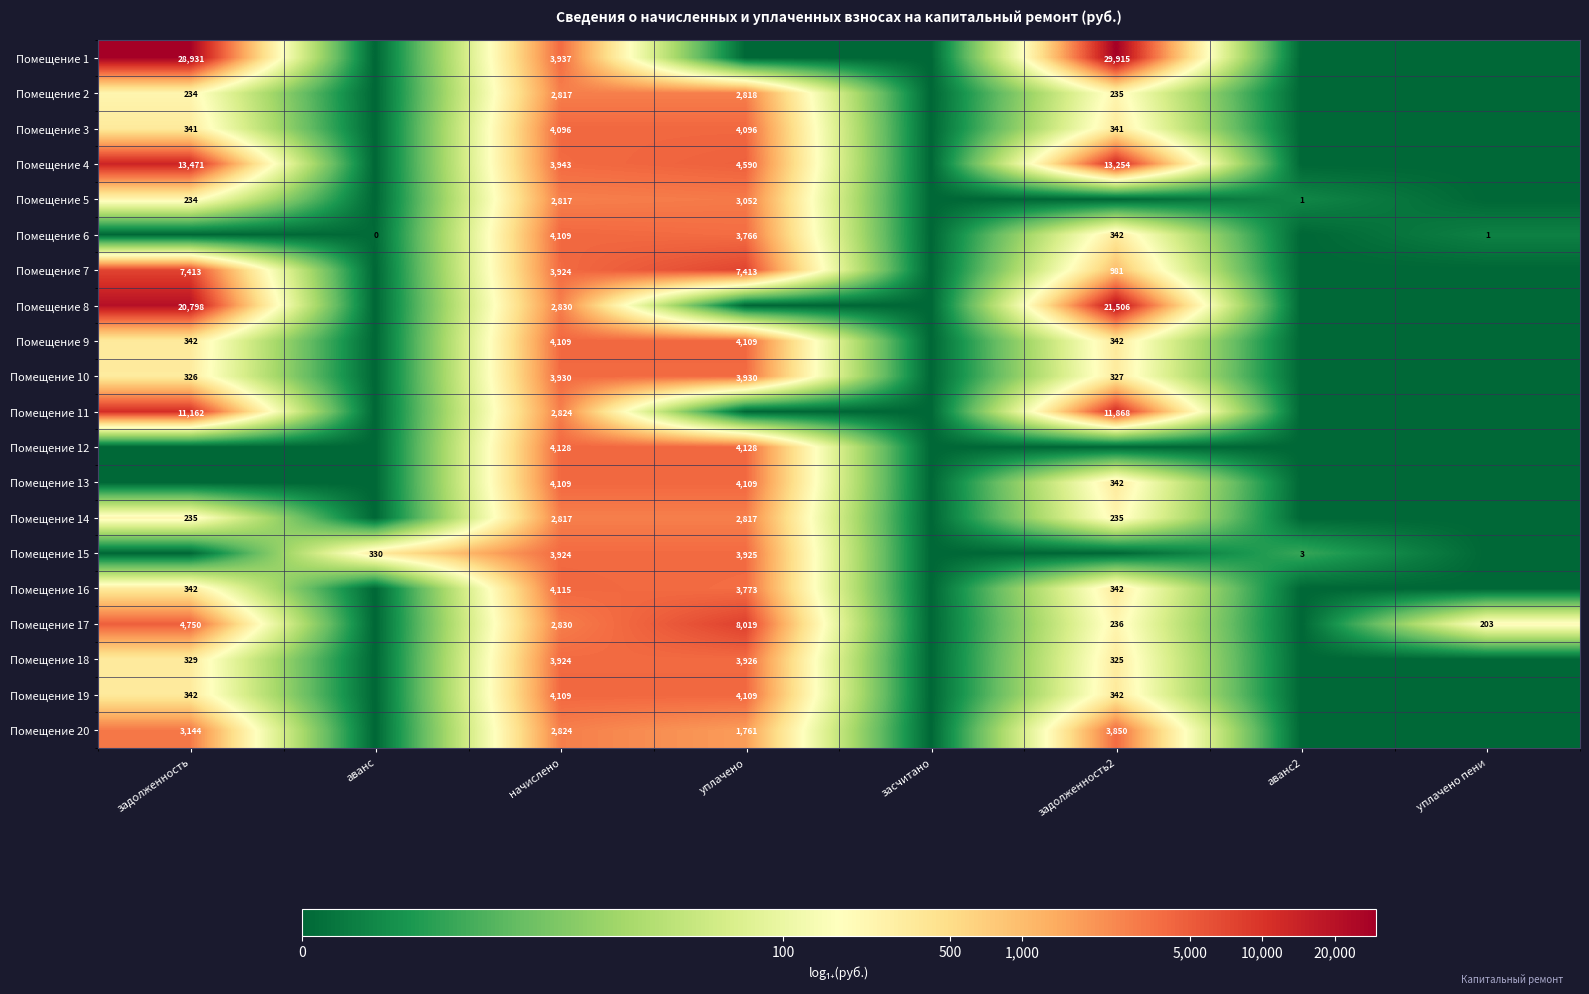

The Помещение 19 series shows 154 at задолженность. True or false?

False